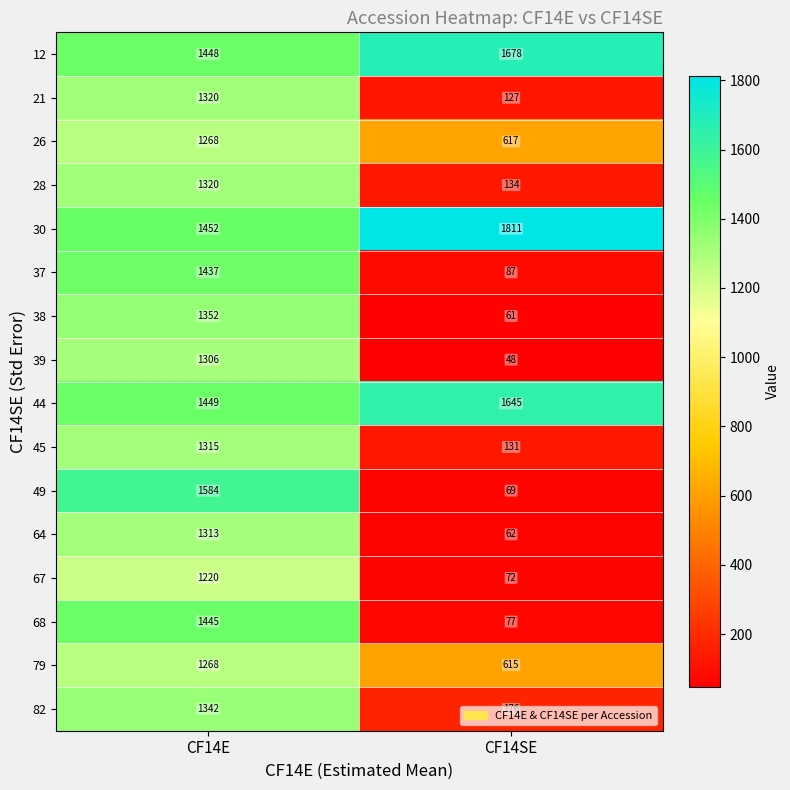

What is the sum of the 45 values at CF14SE and CF14E?

1446